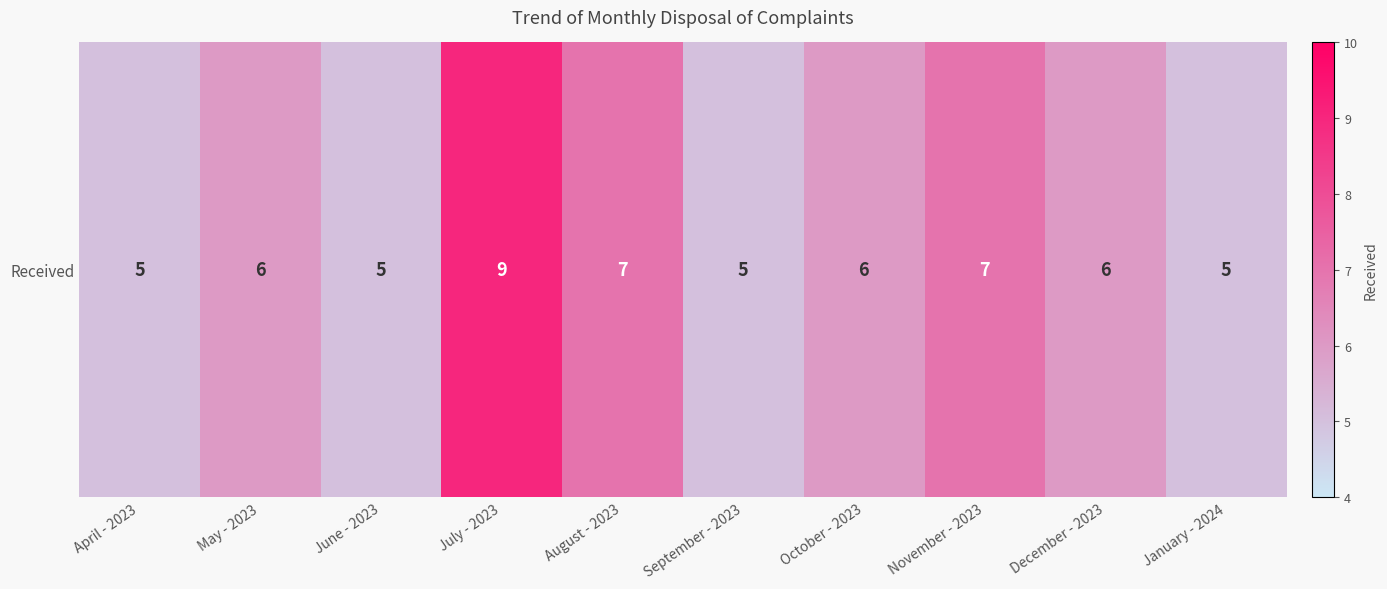

What is the difference between the values at August - 2023 and October - 2023?

1